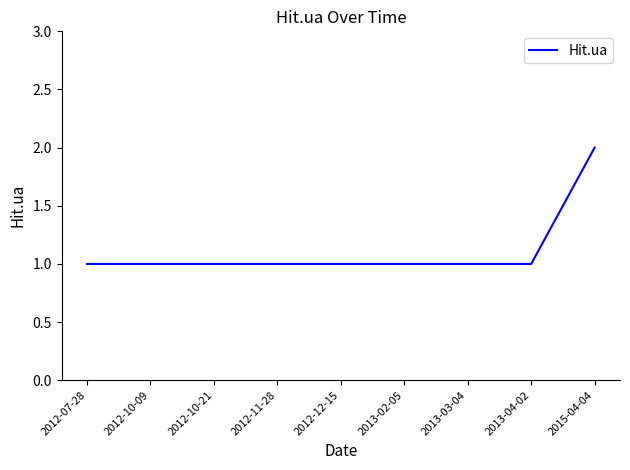

Reading left to right, transcribe all the data shown in this chart.

2012-07-28=1	2012-10-09=1	2012-10-21=1	2012-11-28=1	2012-12-15=1	2013-02-05=1	2013-03-04=1	2013-04-02=1	2015-04-04=2